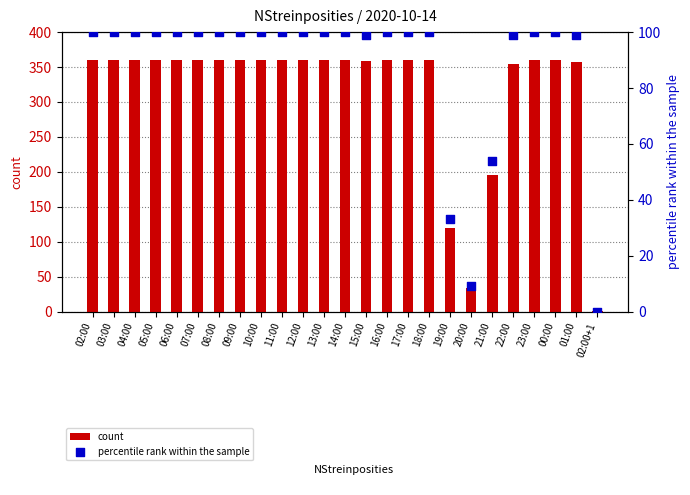

Which series reaches the minimum Y coordinate?

percentile rank within the sample